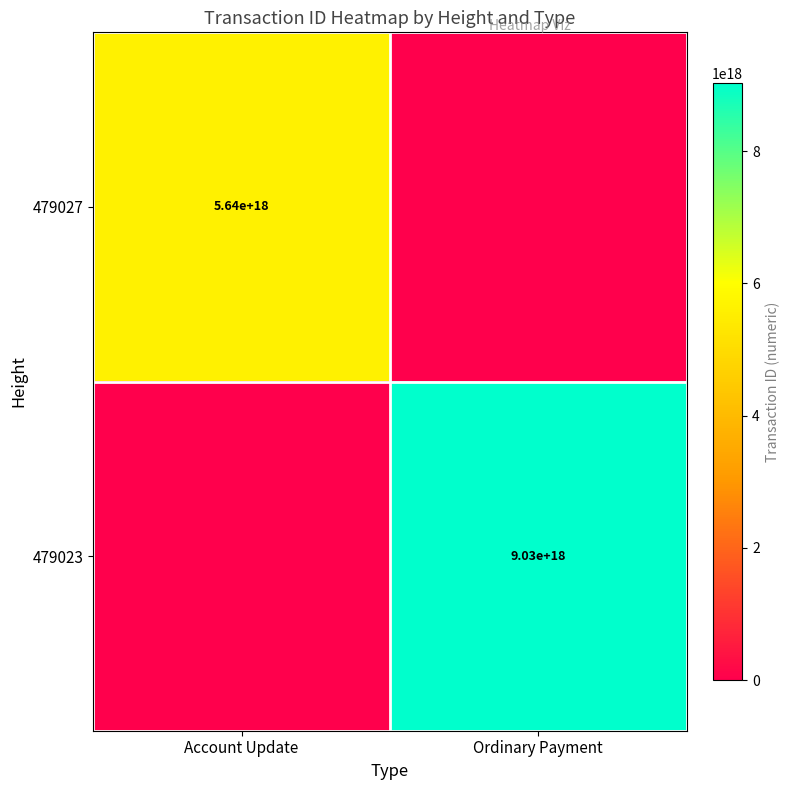

What is the greatest value displayed?

9031818873254977536